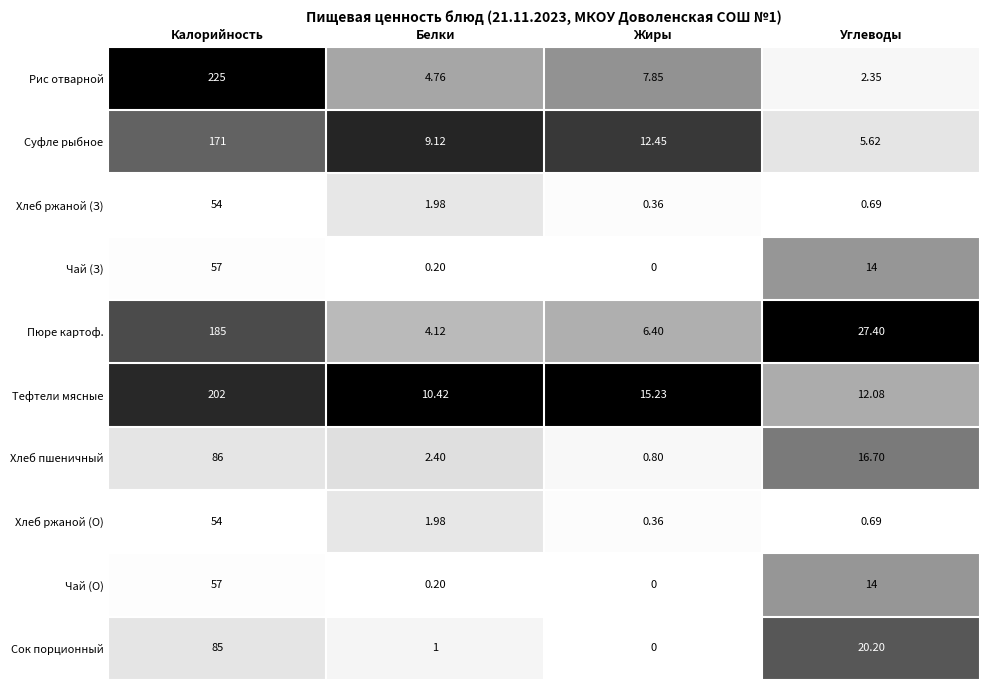

Which series changed the most between Калорийность and Жиры?

Рис отварной